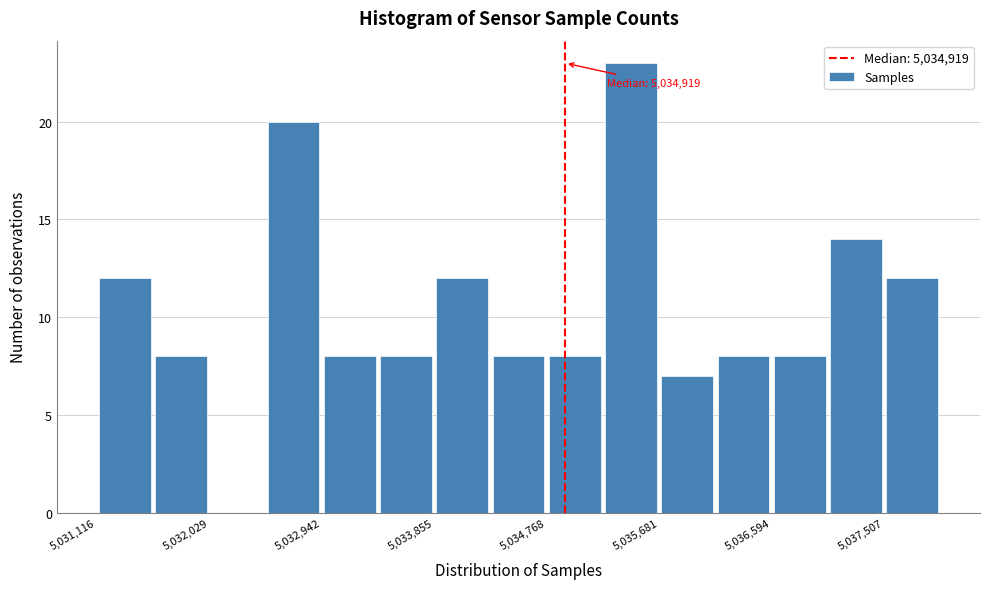

Over which range of the x-axis is the bar tallest?

5035200 to 5035700